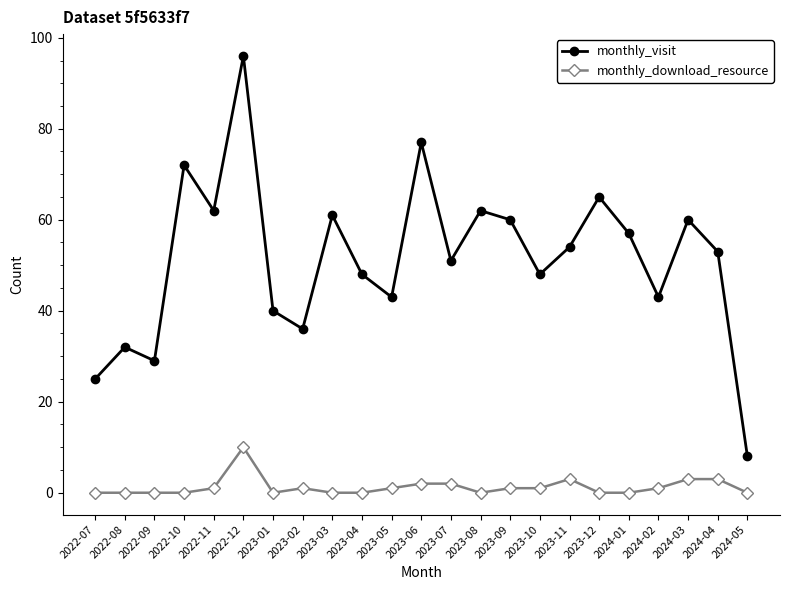

What is the sum of all monthly_download_resource values?

29